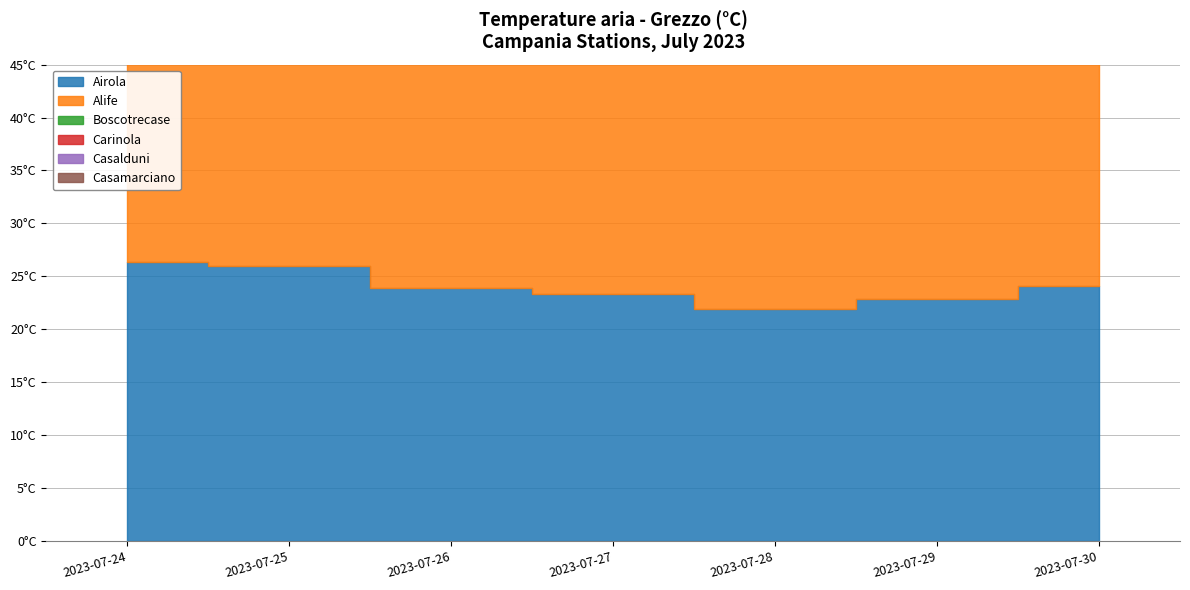

What is the value of the Casamarciano point at the 4th from the left?

23.9